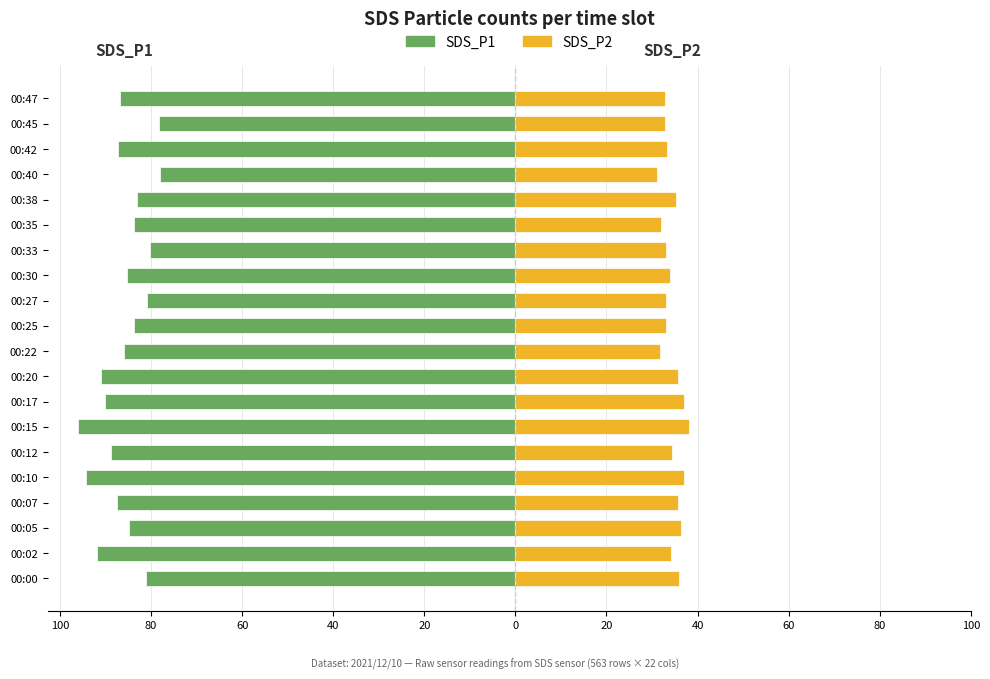

Reading left to right, what are all the values shown in this chart?

SDS_P1: -81.0	-91.8	-84.9	-87.5	-94.4	-88.8	-96.0	-90.0	-90.9	-85.9	-83.6	-80.8	-85.2	-80.3	-83.7	-83.0	-78.0	-87.3	-78.3	-86.8
SDS_P2: 36.0	34.3	36.5	35.6	37.0	34.4	38.1	37.0	35.6	31.6	33.1	33.1	33.9	33.0	32.0	35.3	31.2	33.2	32.9	32.9